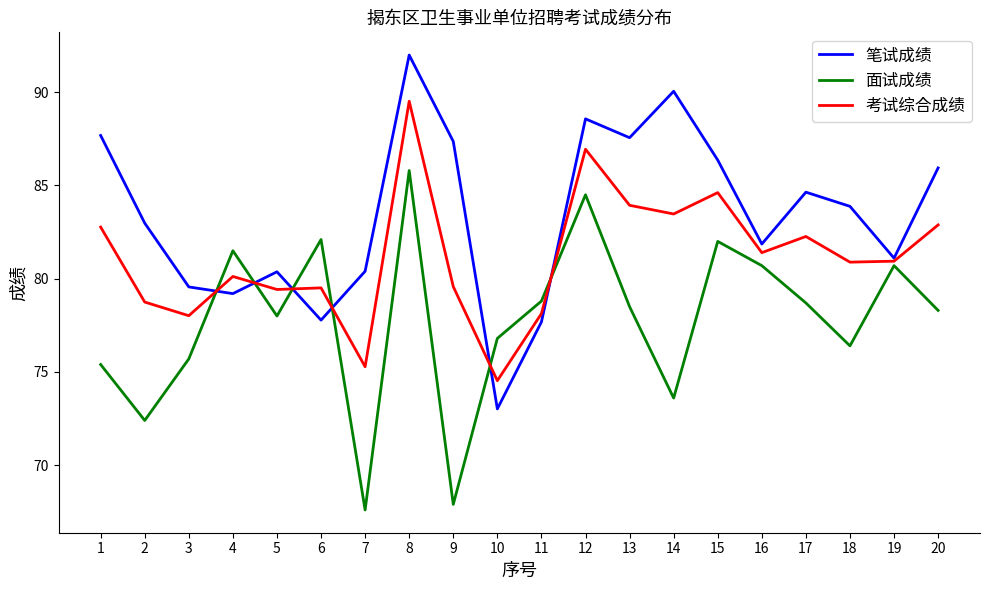

What is the total value across all series at 16?

244.0